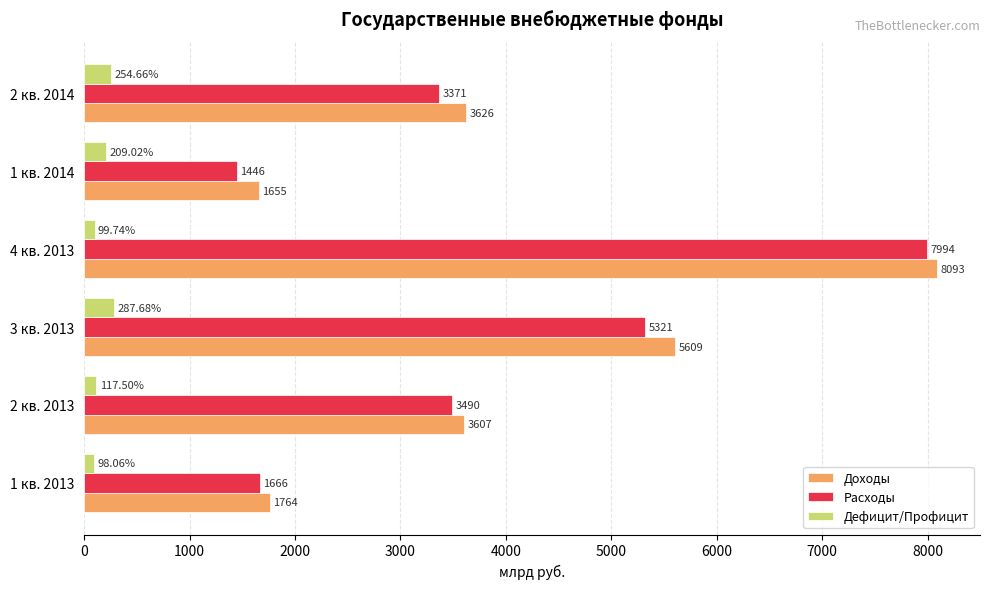

Which series changed the most between 1 кв. 2013 and 1 кв. 2014?

Расходы